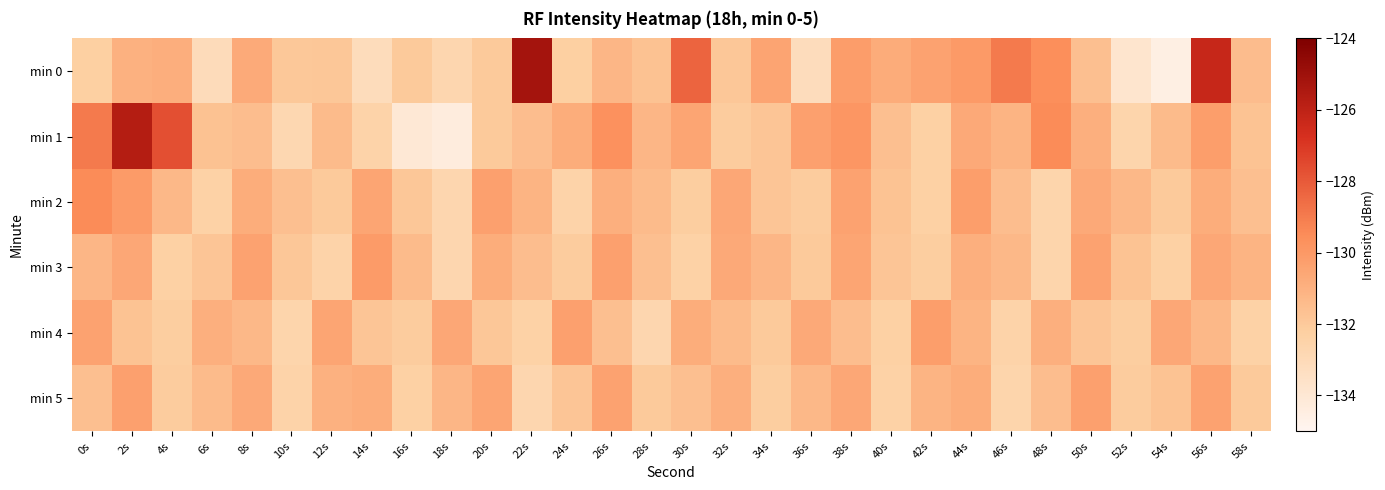

At how many categories does at least one series exceed -130?

10